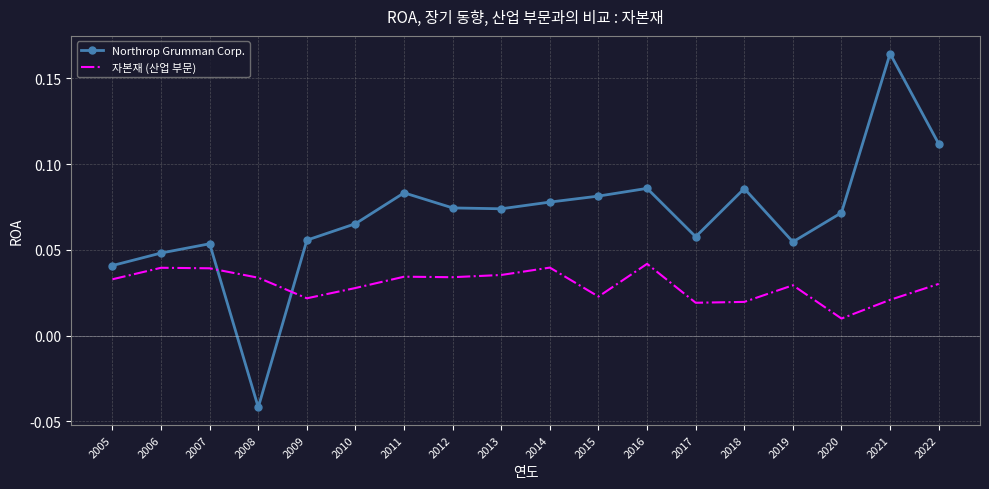

How many values in Northrop Grumman Corp. are below zero?

1